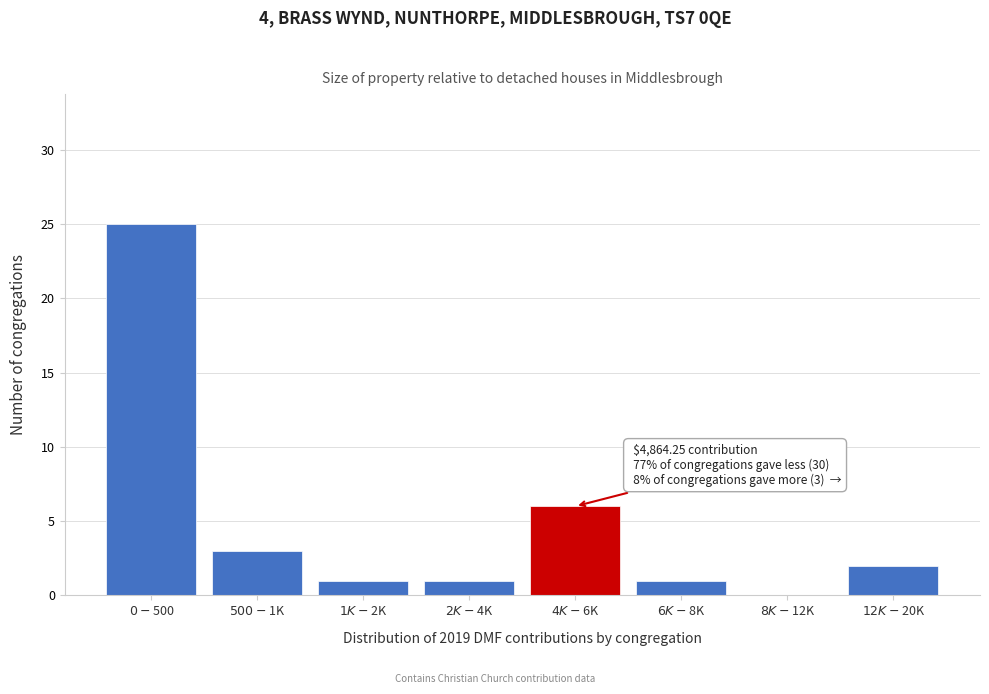

What is the maximum value shown in the chart?

25